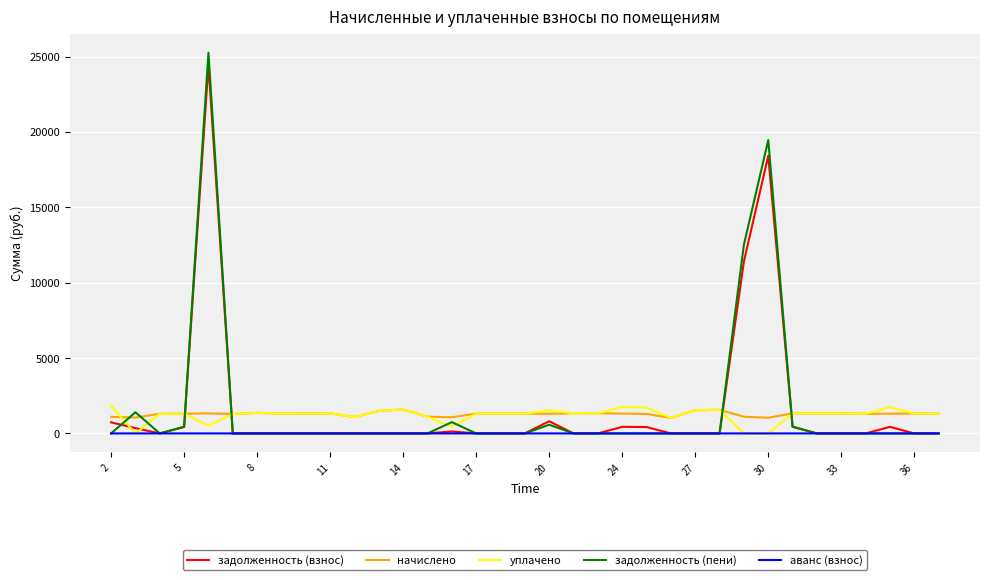

True or false: начислено and задолженность (взнос) cross at least once.

True